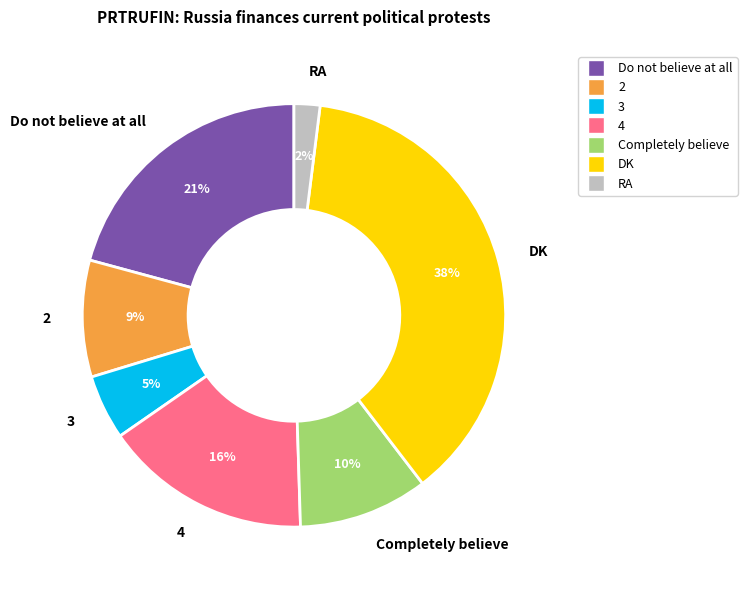

How many segments does this pie chart have?

7